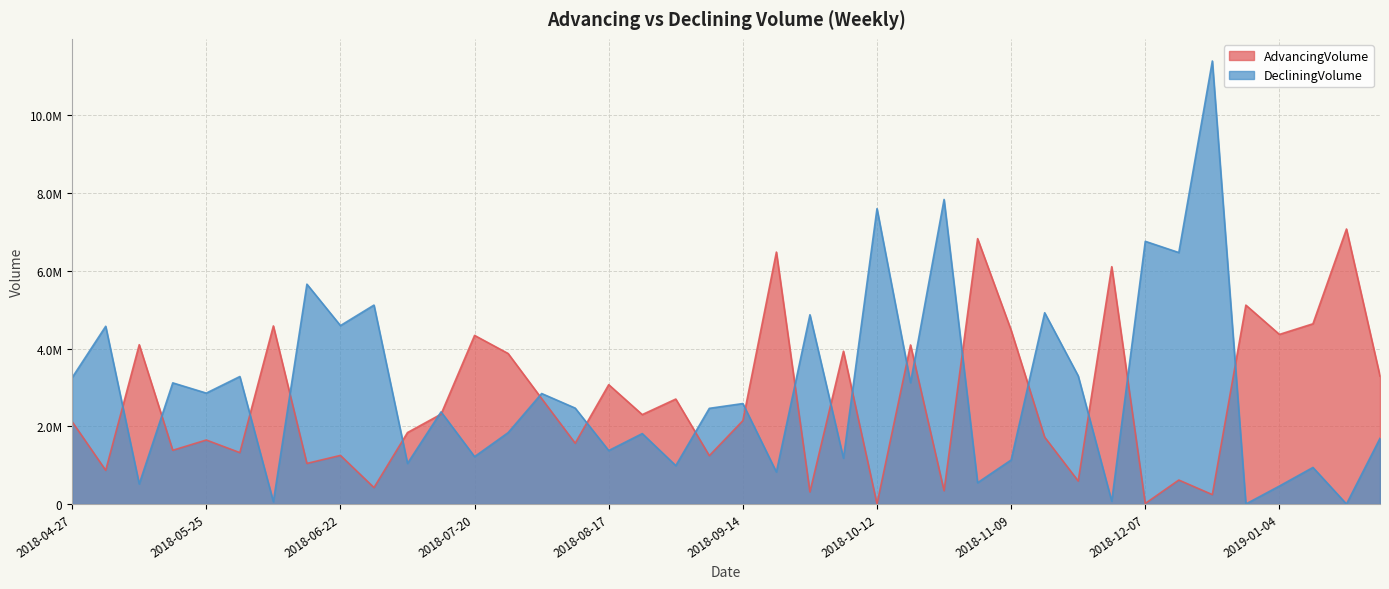

What is the average value of the AdvancingVolume series?

2676436